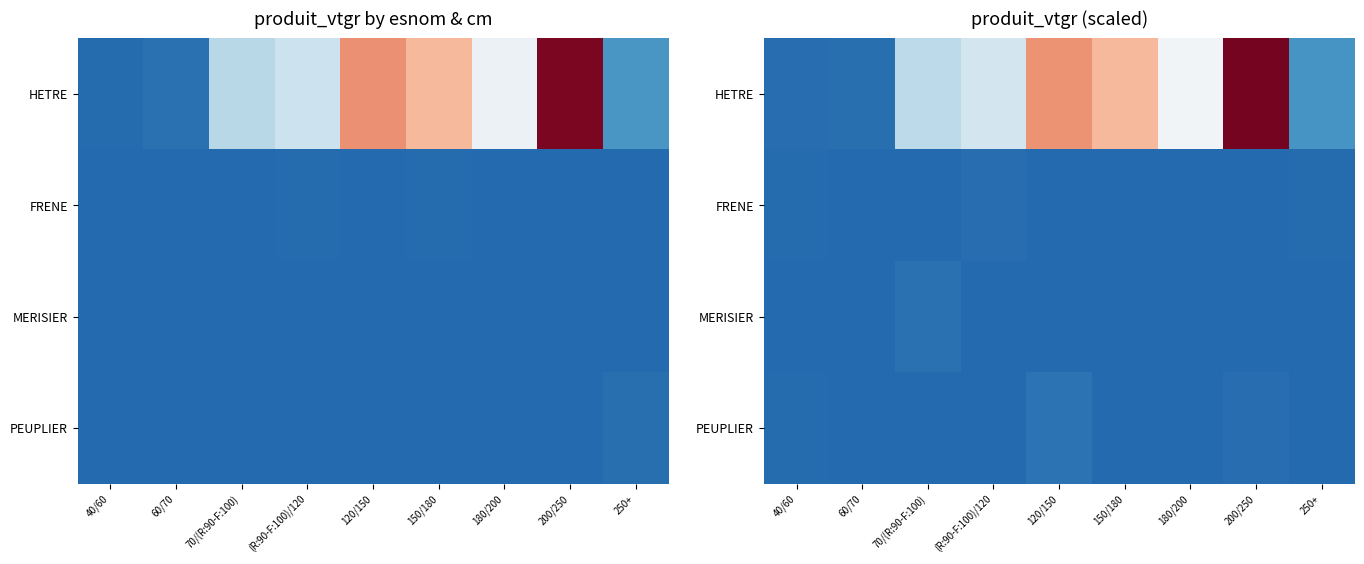

What is the average value of the FRENE series?

0.8